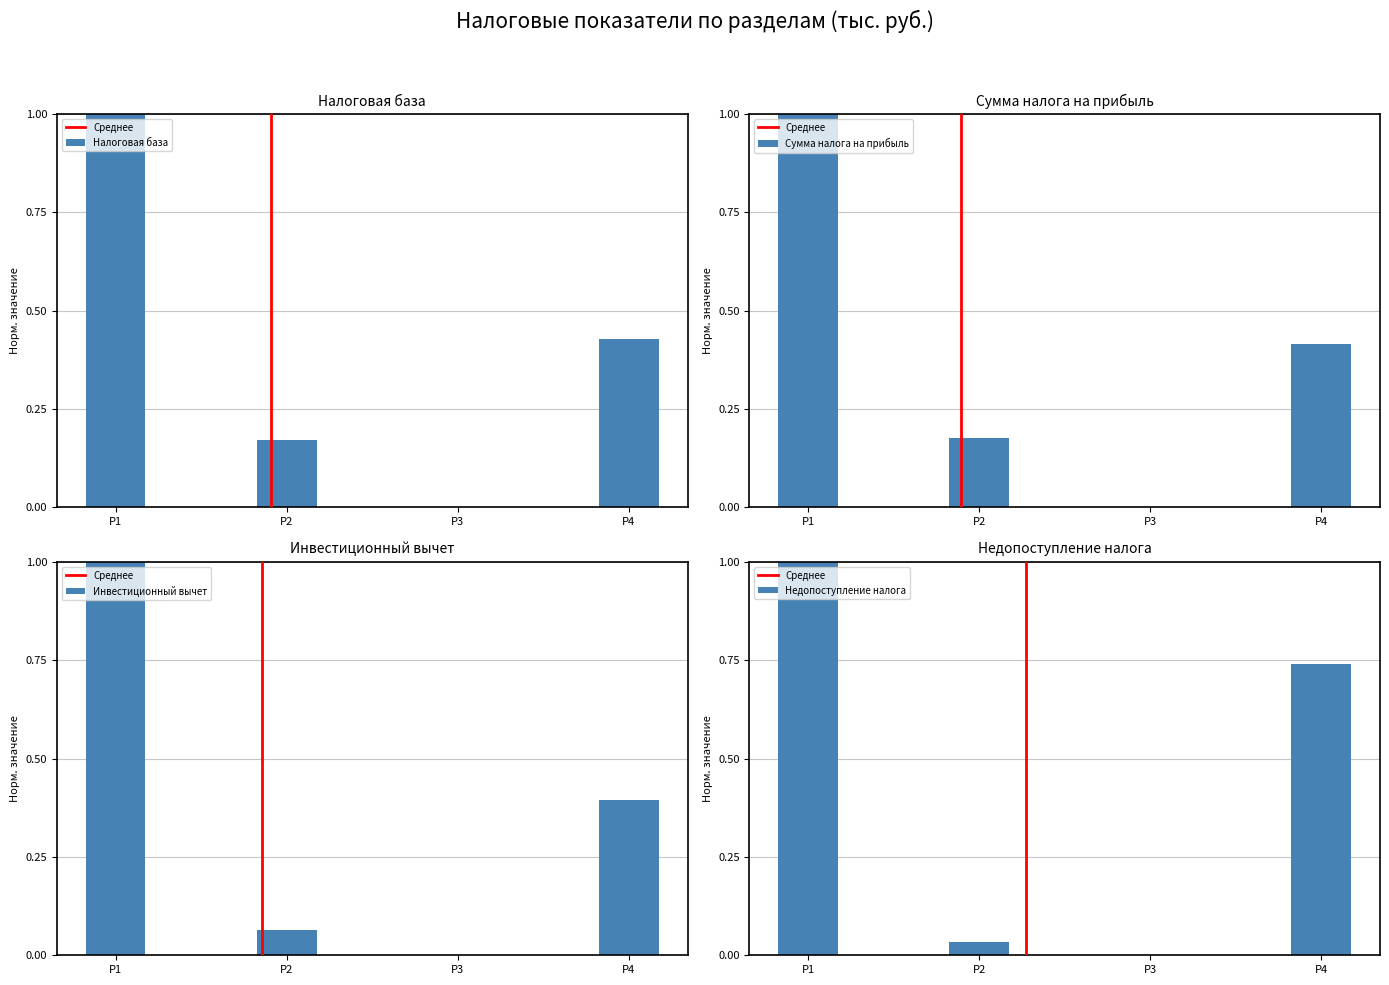

What is the sum of all Инвестиционный вычет values?

1.5